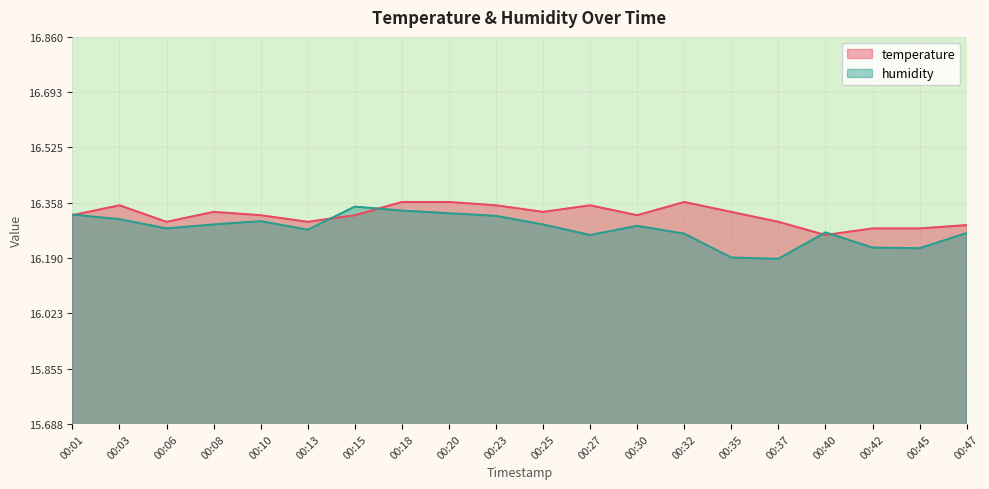

True or false: temperature and humidity cross at least once.

True